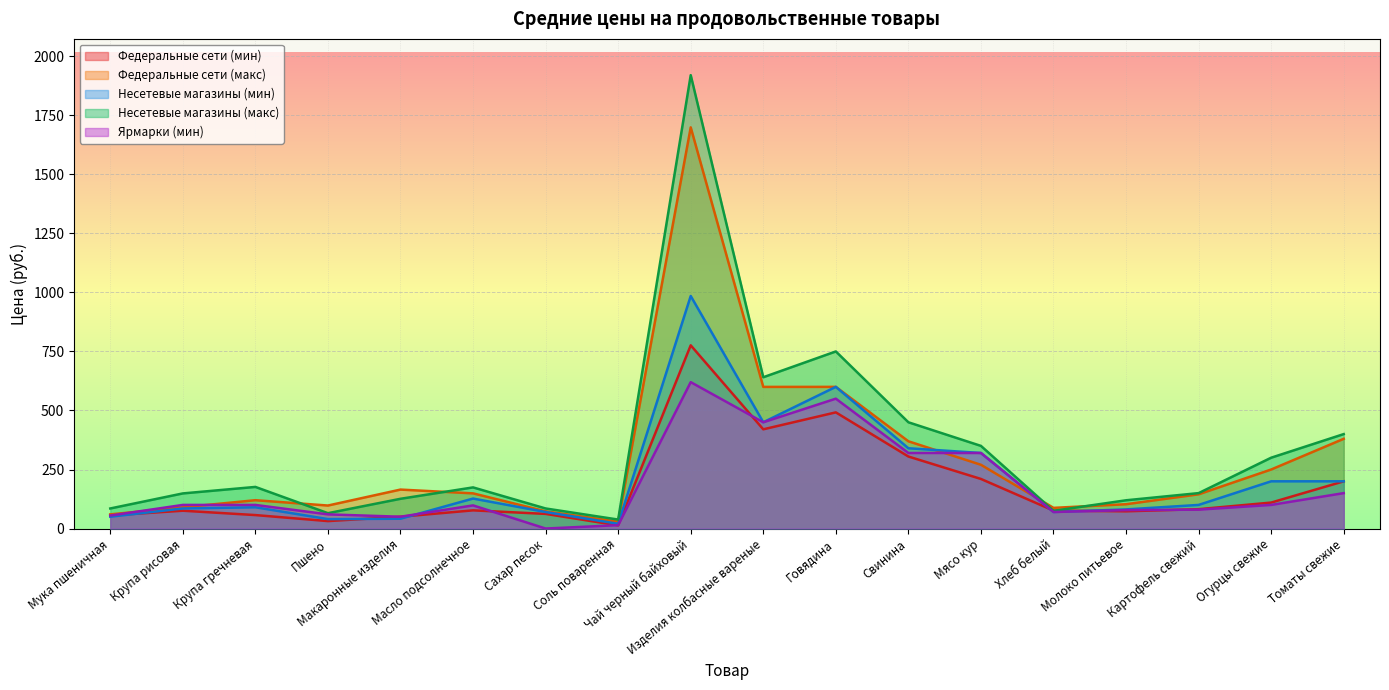

Reading right to left, what are all the values shown in this chart?

Федеральные сети (мин): Томаты свежие=200.0	Огурцы свежие=110.0	Картофель свежий=82.0	Молоко питьевое=73.0	Хлеб белый=76.0	Мясо кур=210.0	Свинина=305.0	Говядина=492.0	Изделия колбасные вареные=420.2	Чай черный байховый=775.9	Соль поваренная=13.5	Сахар песок=62.0	Масло подсолнечное=77.0	Макаронные изделия=50.0	Пшено=31.5	Крупа гречневая=57.0	Крупа рисовая=75.5	Мука пшеничная=55.5
Федеральные сети (макс): Томаты свежие=380.0	Огурцы свежие=250.0	Картофель свежий=145.0	Молоко питьевое=103.0	Хлеб белый=87.5	Мясо кур=270.0	Свинина=369.5	Говядина=600.0	Изделия колбасные вареные=599.9	Чай черный байховый=1699.0	Соль поваренная=29.0	Сахар песок=73.0	Масло подсолнечное=149.0	Макаронные изделия=165.0	Пшено=97.4	Крупа гречневая=120.0	Крупа рисовая=90.0	Мука пшеничная=60.0
Несетевые магазины (мин): Томаты свежие=200.0	Огурцы свежие=200.0	Картофель свежий=100.0	Молоко питьевое=81.0	Хлеб белый=70.0	Мясо кур=320.0	Свинина=340.0	Говядина=600.0	Изделия колбасные вареные=450.1	Чай черный байховый=984.9	Соль поваренная=20.0	Сахар песок=70.0	Масло подсолнечное=127.0	Макаронные изделия=41.5	Пшено=40.0	Крупа гречневая=90.0	Крупа рисовая=85.0	Мука пшеничная=50.0
Несетевые магазины (макс): Томаты свежие=400.0	Огурцы свежие=300.0	Картофель свежий=150.0	Молоко питьевое=119.7	Хлеб белый=75.0	Мясо кур=350.0	Свинина=450.0	Говядина=750.0	Изделия колбасные вареные=640.7	Чай черный байховый=1920.1	Соль поваренная=38.0	Сахар песок=85.0	Масло подсолнечное=174.2	Макаронные изделия=126.0	Пшено=65.0	Крупа гречневая=176.2	Крупа рисовая=148.7	Мука пшеничная=85.0
Ярмарки (мин): Томаты свежие=150.0	Огурцы свежие=100.0	Картофель свежий=80.0	Молоко питьевое=78.0	Хлеб белый=70.0	Мясо кур=320.0	Свинина=320.0	Говядина=550.0	Изделия колбасные вареные=450.0	Чай черный байховый=620.0	Соль поваренная=14.3	Сахар песок=0.0	Масло подсолнечное=98.0	Макаронные изделия=50.0	Пшено=60.0	Крупа гречневая=100.0	Крупа рисовая=100.0	Мука пшеничная=55.0